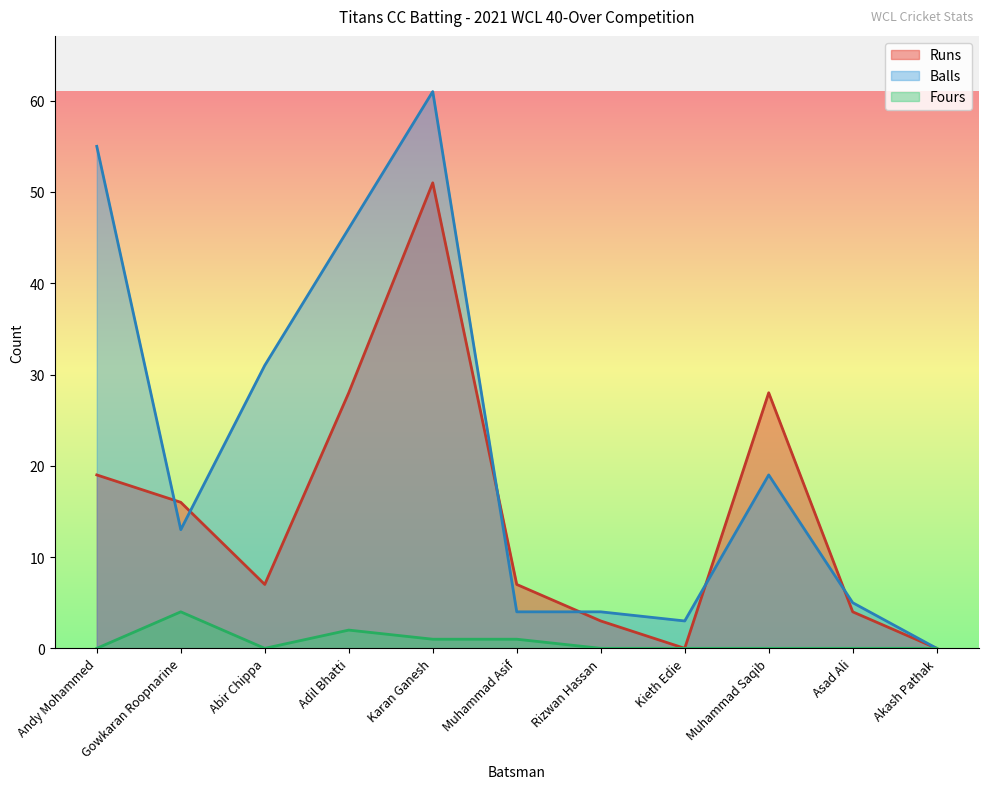

True or false: Fours has a value of -2 at Muhammad Saqib.

False